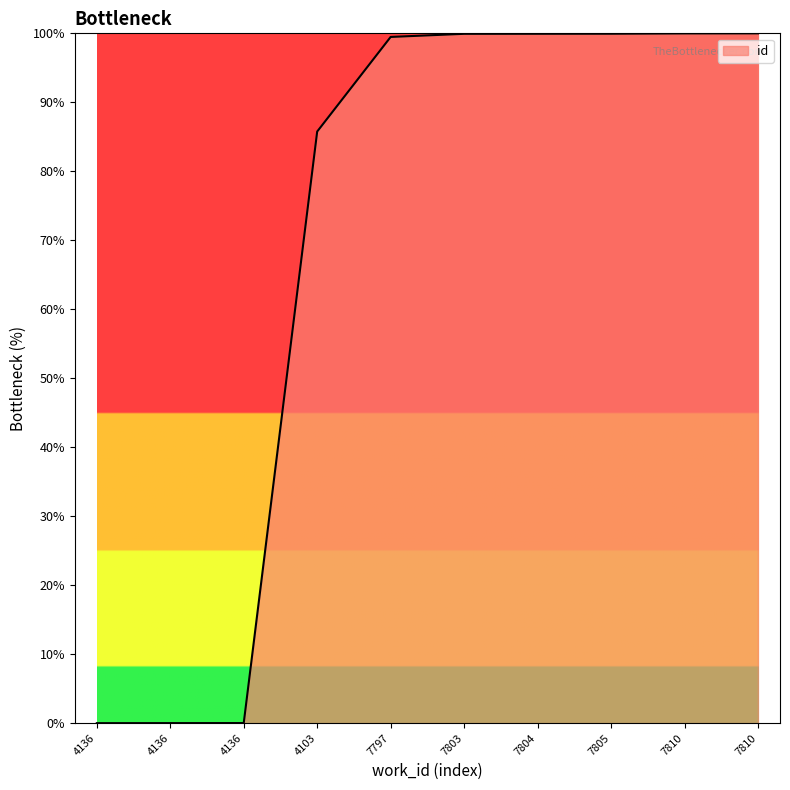

How many values are below 99?

4